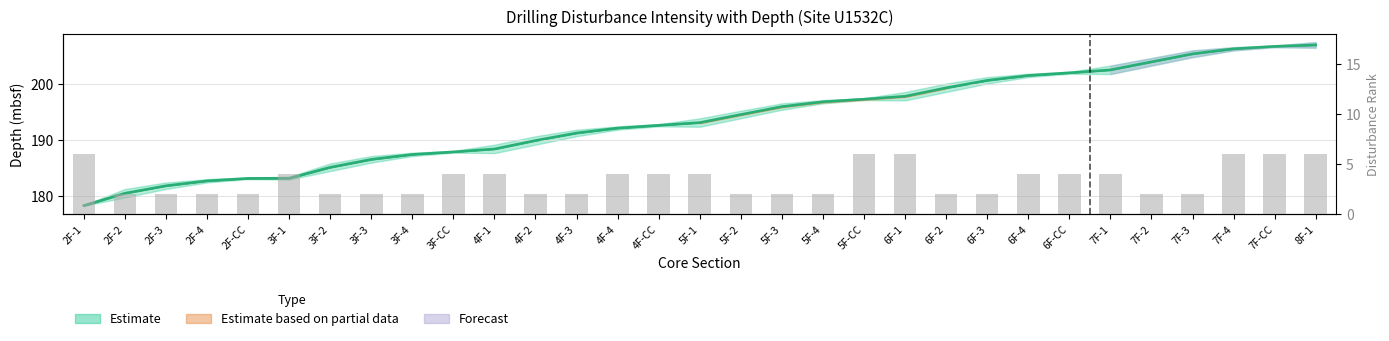

How many values are between 2 and 4?

25